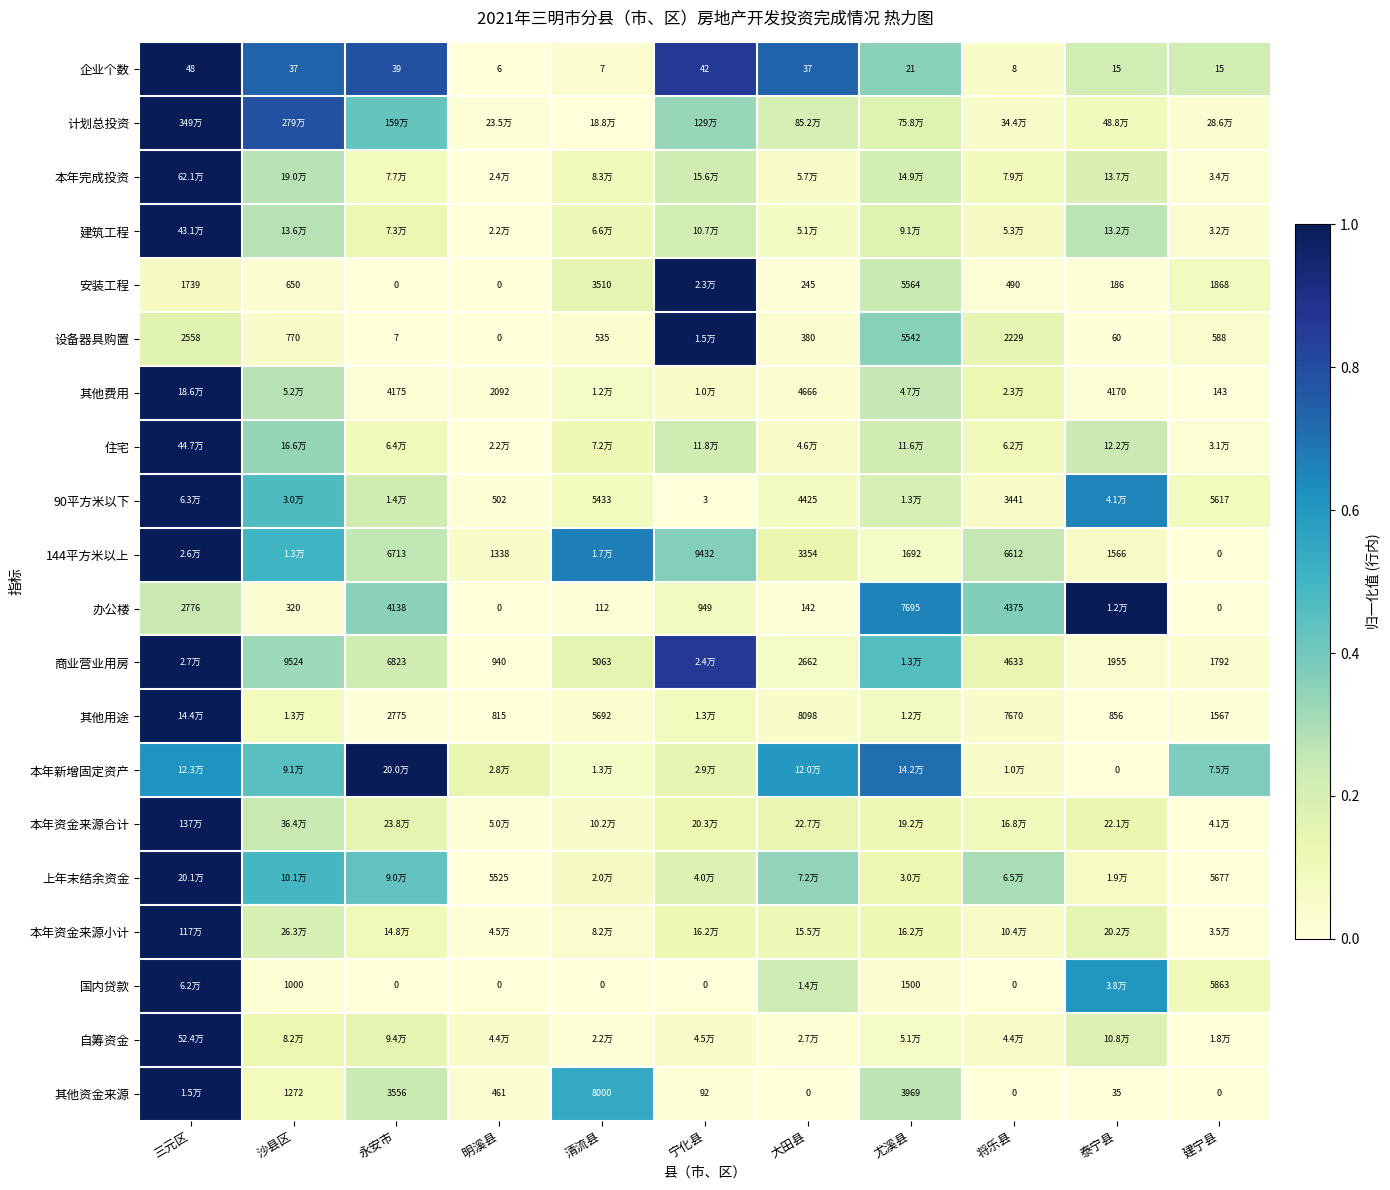

How many data points in 办公楼 are above 0?

9